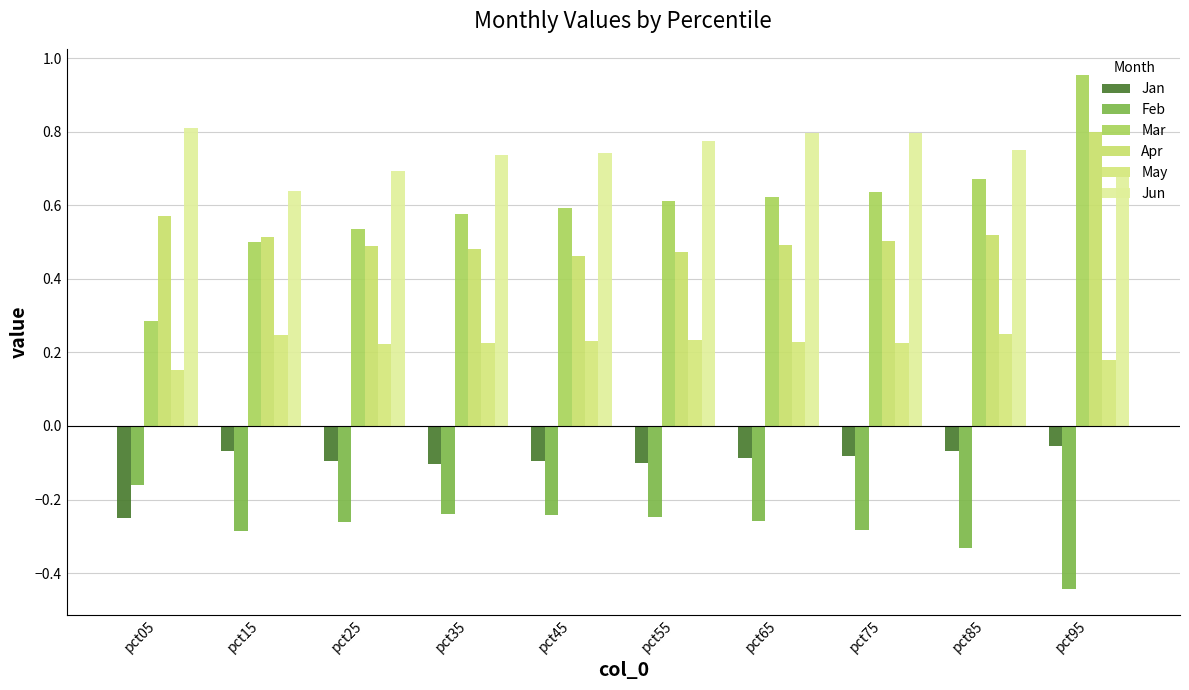

The Apr series shows 0.5 at pct25. True or false?

True